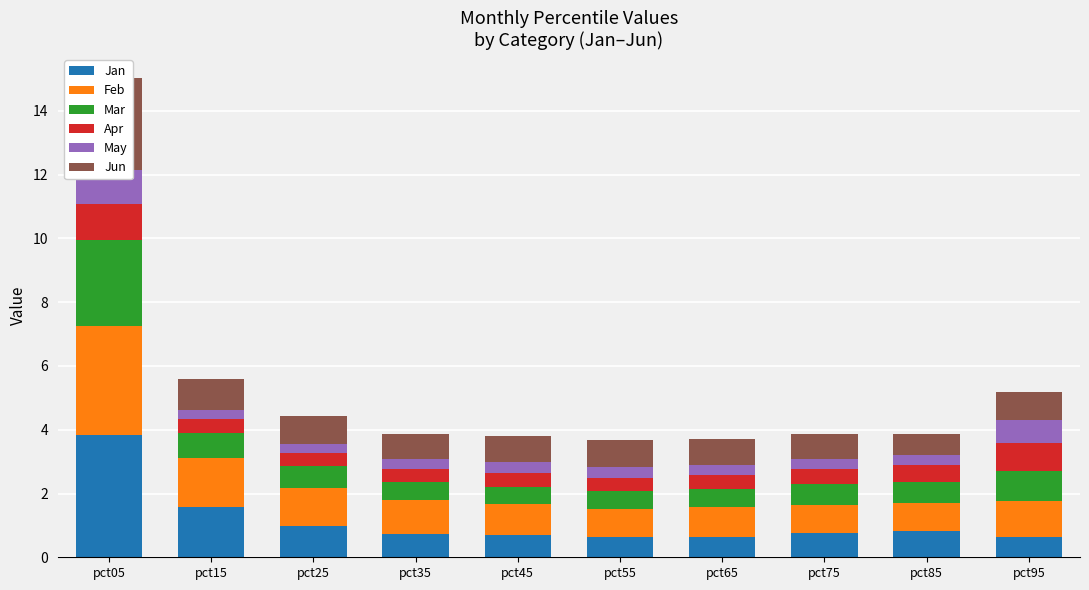

Reading left to right, transcribe all the data shown in this chart.

Jan: 3.8	1.6	1.0	0.7	0.7	0.7	0.6	0.8	0.8	0.6
Feb: 3.4	1.6	1.2	1.1	1.0	0.9	0.9	0.9	0.9	1.1
Mar: 2.7	0.8	0.7	0.6	0.6	0.6	0.6	0.7	0.7	0.9
Apr: 1.1	0.4	0.4	0.4	0.4	0.4	0.4	0.5	0.5	0.9
May: 1.1	0.3	0.3	0.3	0.3	0.3	0.3	0.3	0.3	0.7
Jun: 2.9	1.0	0.9	0.8	0.8	0.9	0.8	0.8	0.7	0.9